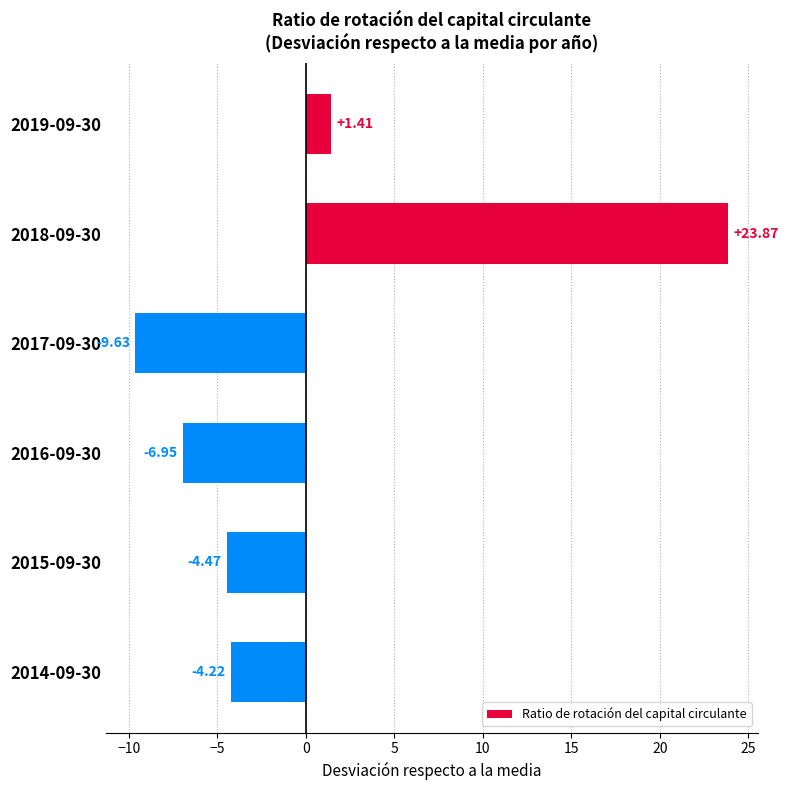

Are the bars grouped side by side (vs. stacked)?

No